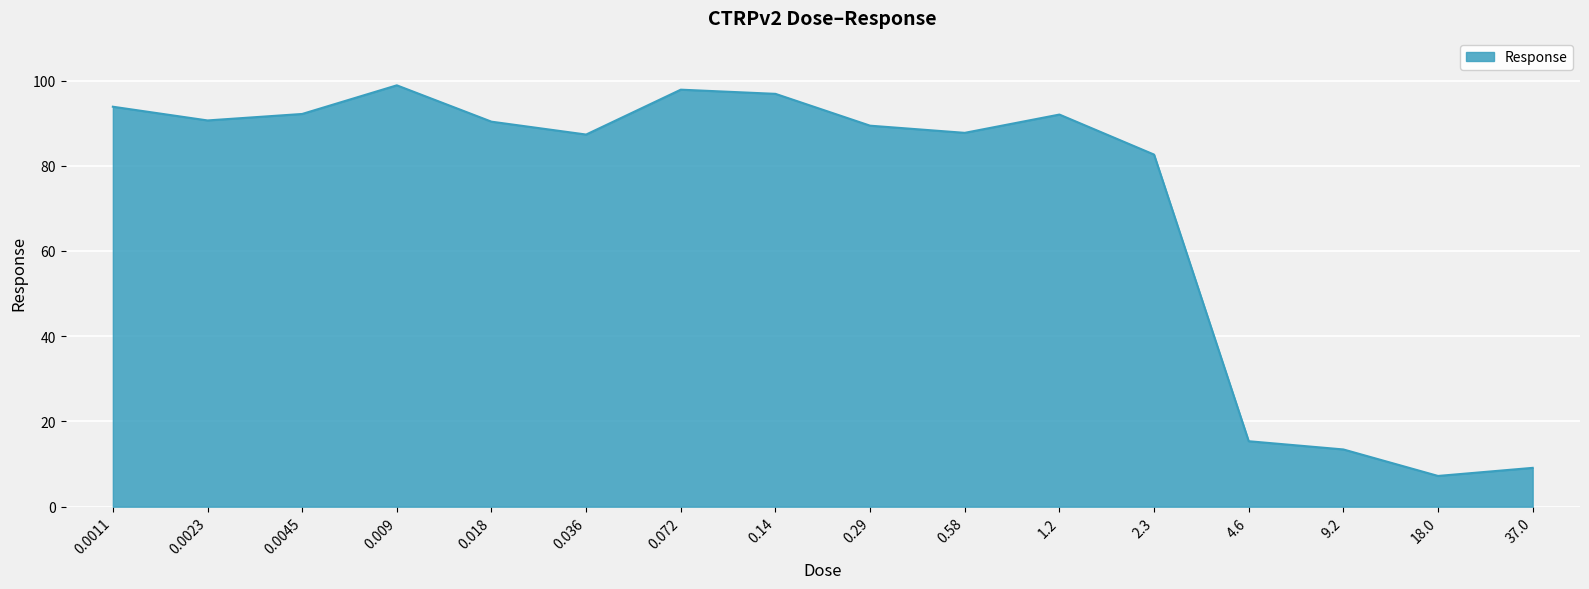

The chart shows a value of 9.1 at 37.0. True or false?

True